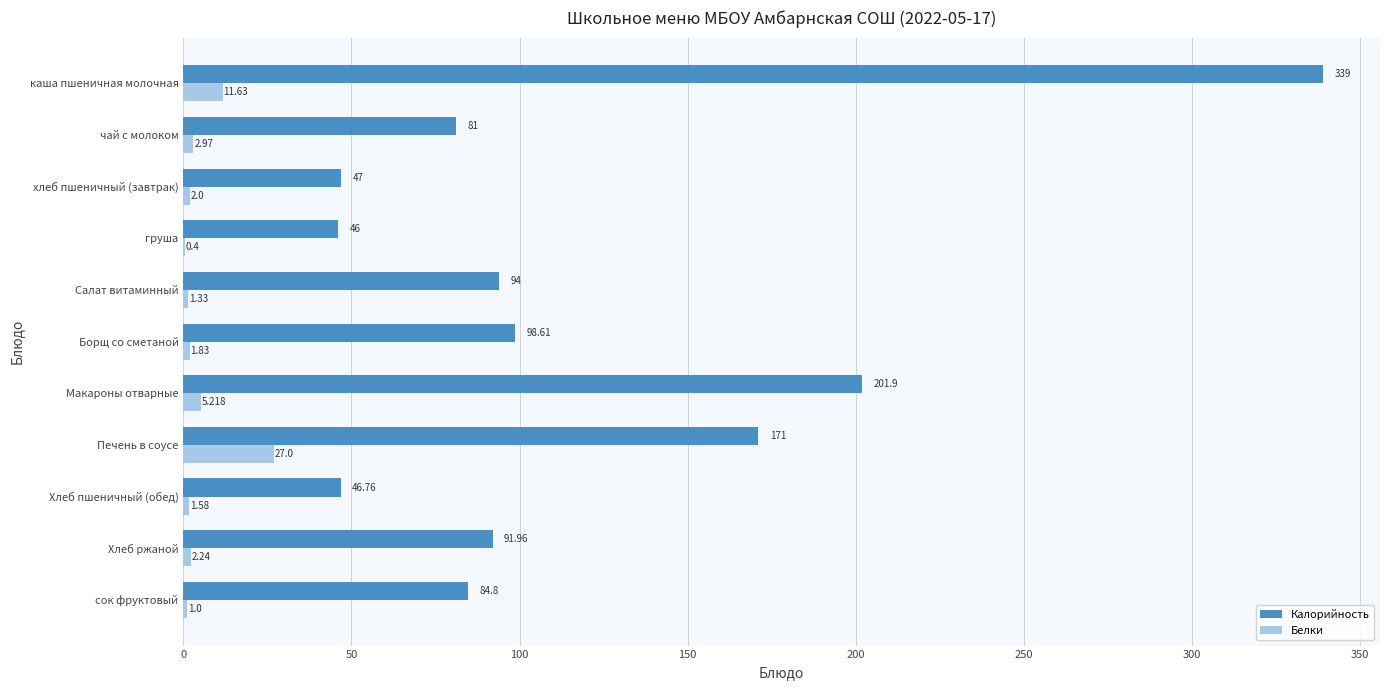

At which label does Белки reach its peak?

Печень в соусе